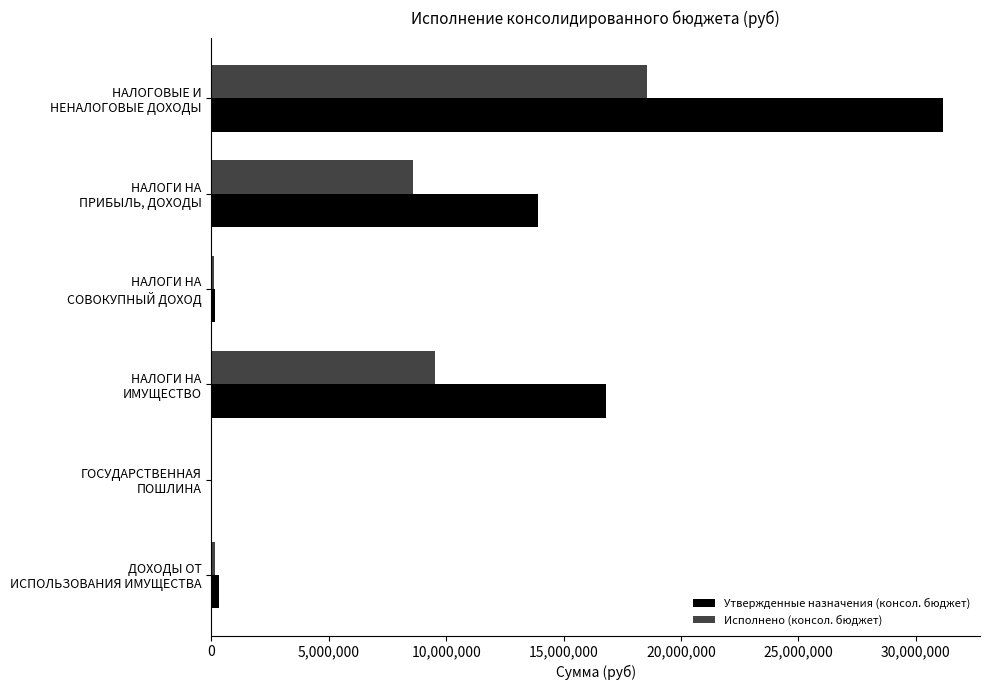

What is the average value of the Утвержденные назначения (консол. бюджет) series?

10389350.0